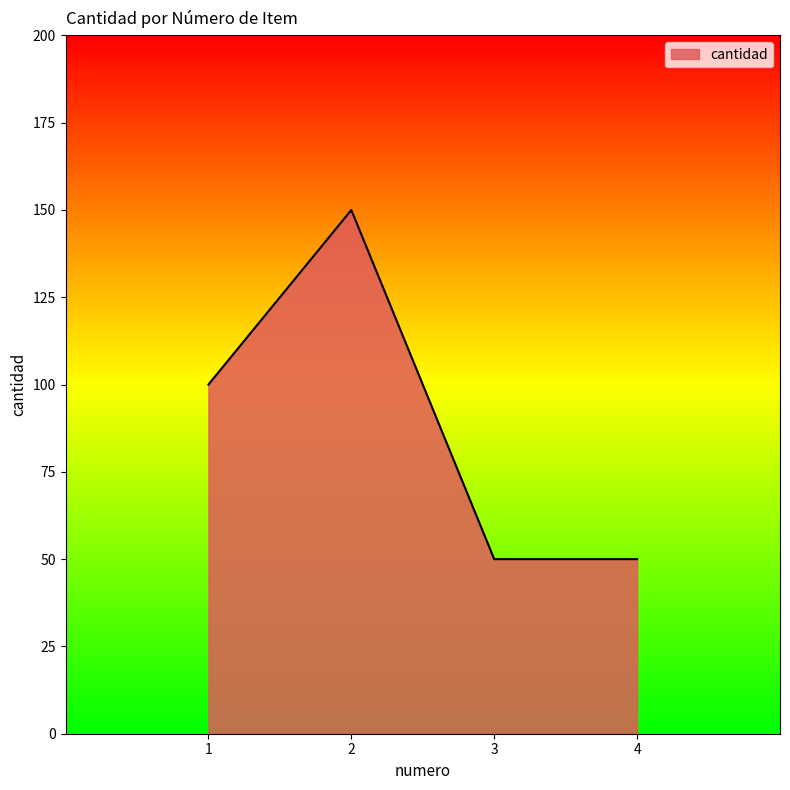

Reading right to left, extract all data points from this chart.

50	50	150	100